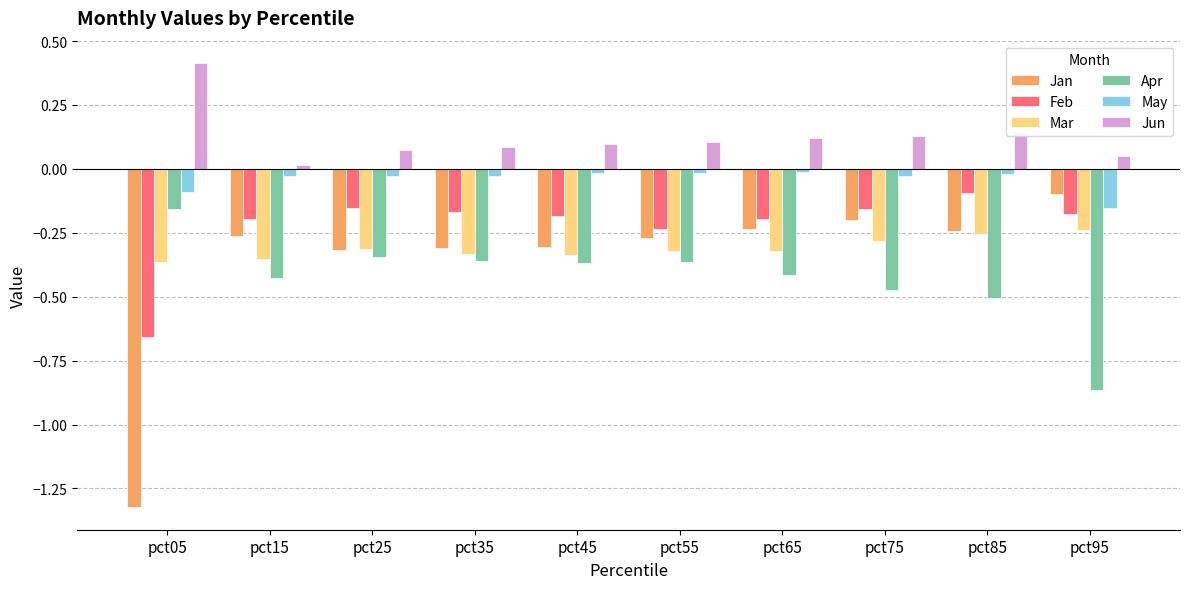

Are the bars grouped side by side (vs. stacked)?

Yes